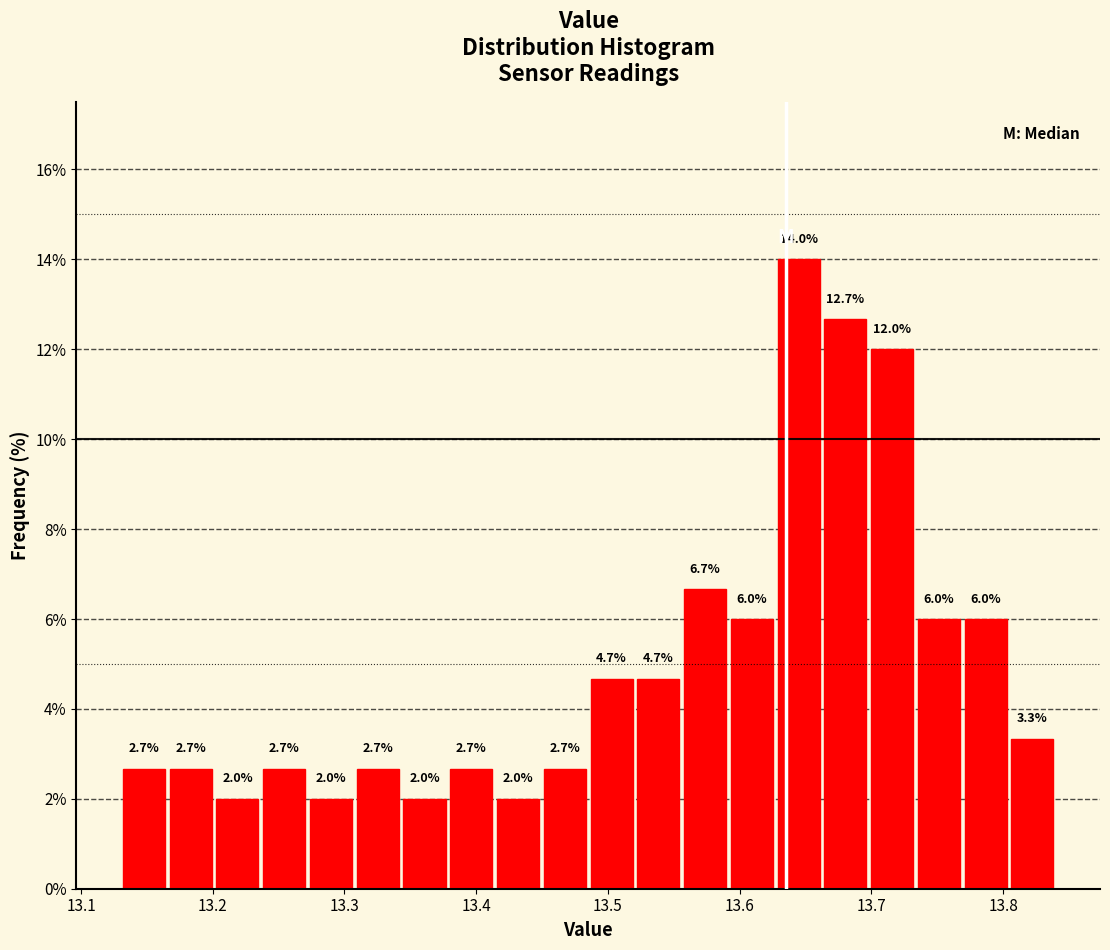

Around what value on the x-axis is the tallest bar? Give the approximate position of its centre, as read against the axis.

13.64